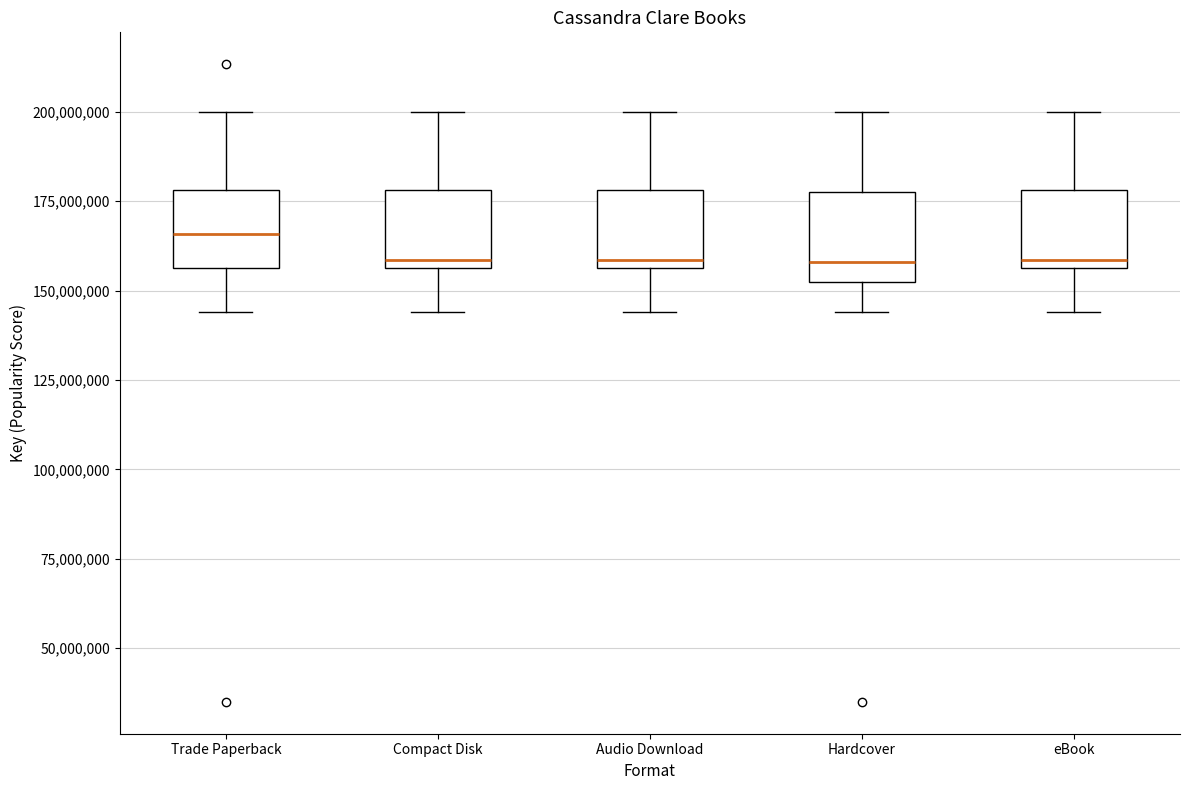

Where is the lower edge of the box for Trade Paperback on the y-axis? The values are not printed on the chart, so give them approximately, as read against the axis.

155000000